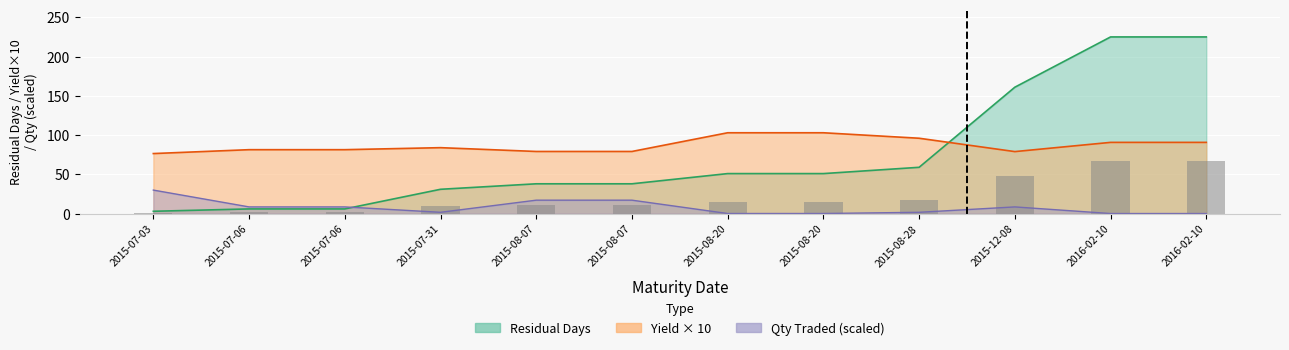

What is the difference between the Residual Days values at 2015-07-31 and 2016-02-10?

194.0